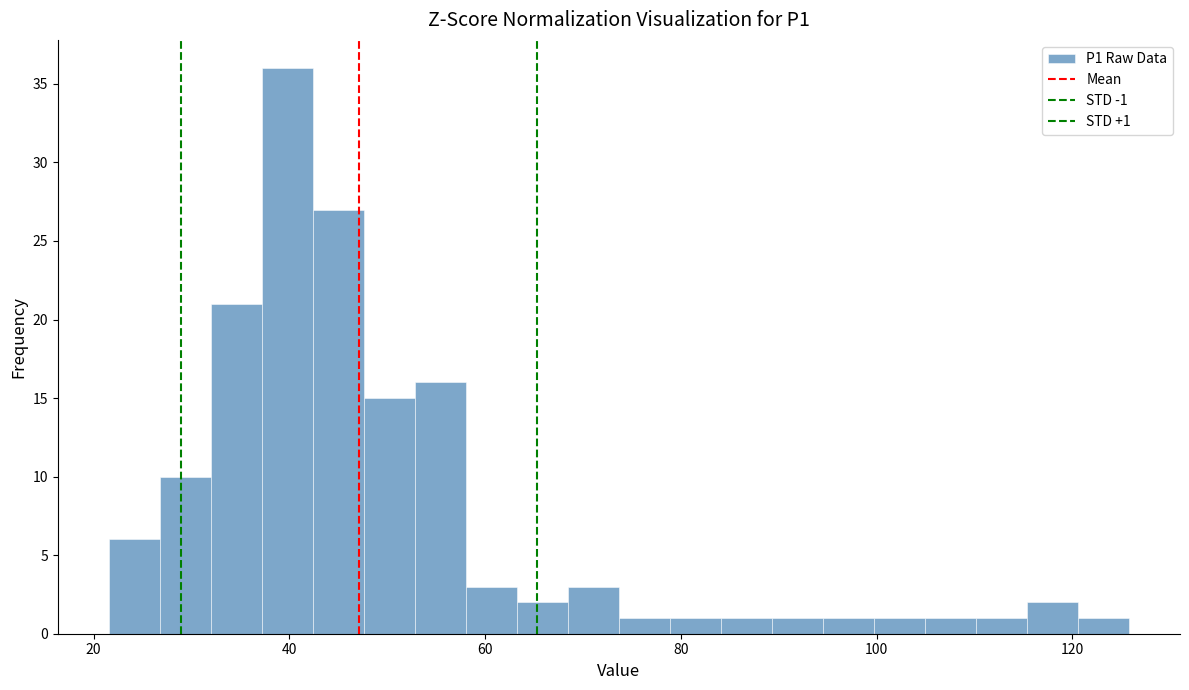

Around what value on the x-axis is the tallest bar? Give the approximate position of its centre, as read against the axis.

40